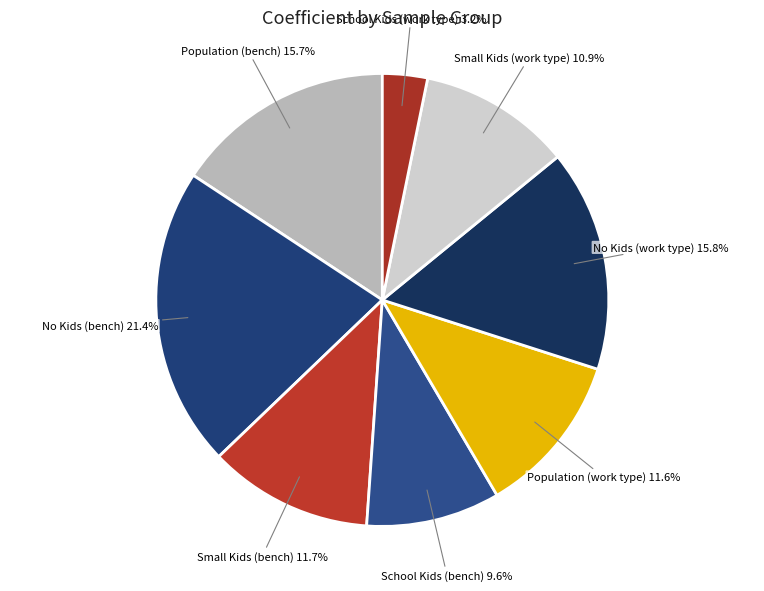

True or false: School Kids (work type) accounts for 10% of the total.

False